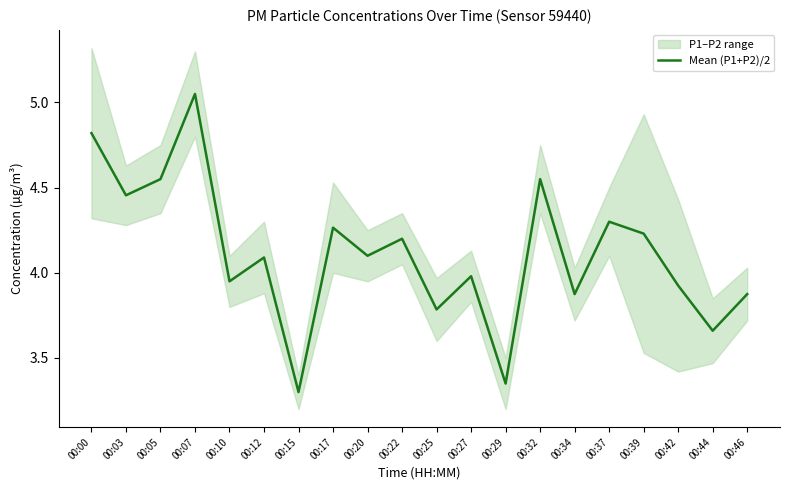

What is the sum of the values at 00:34 and 00:32?

8.4